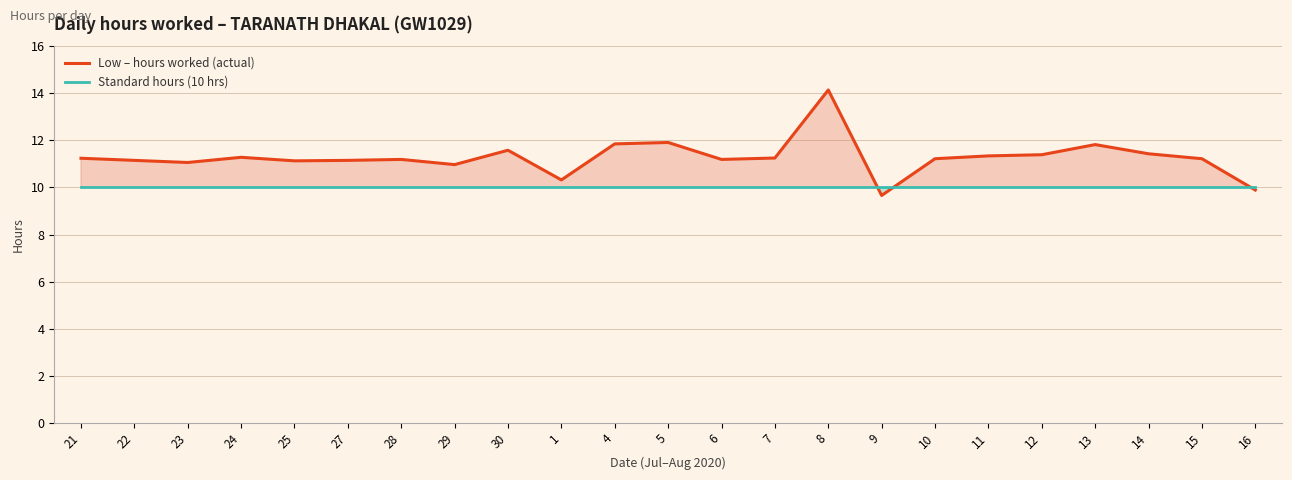

How many categories are shown in the chart?

23